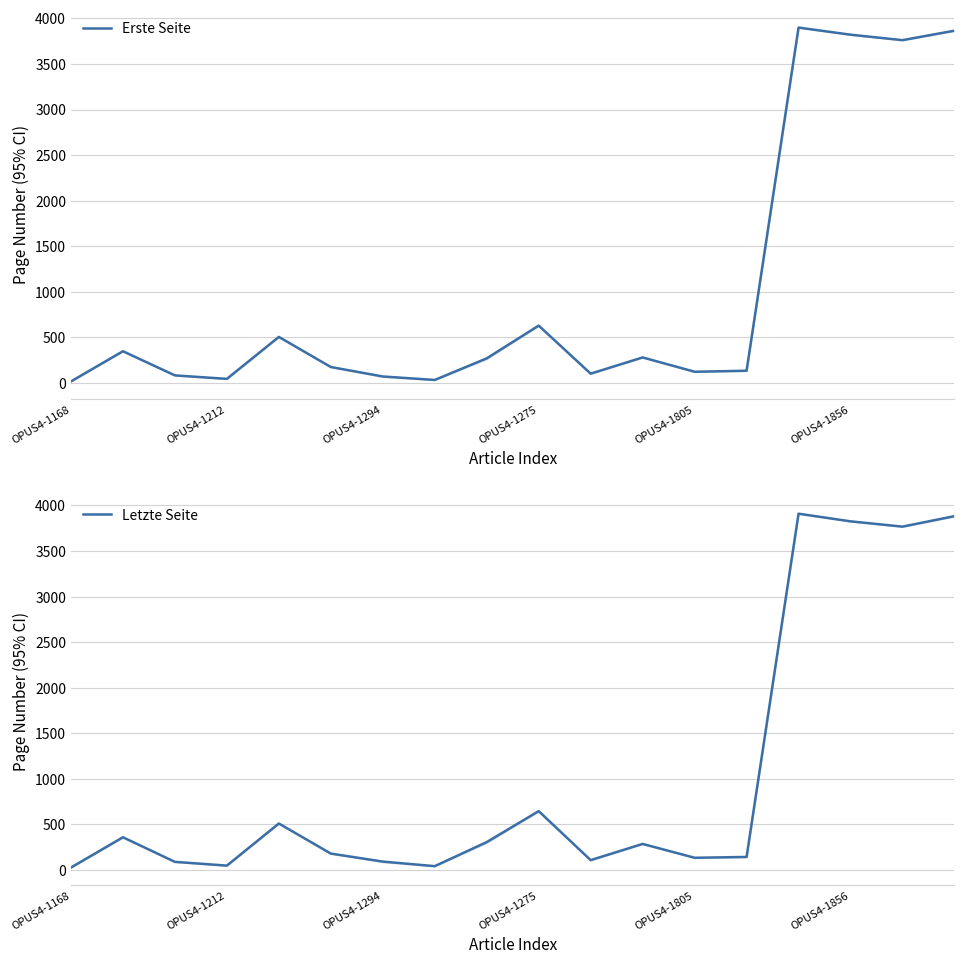

True or false: Erste Seite and Letzte Seite intersect in this chart.

False